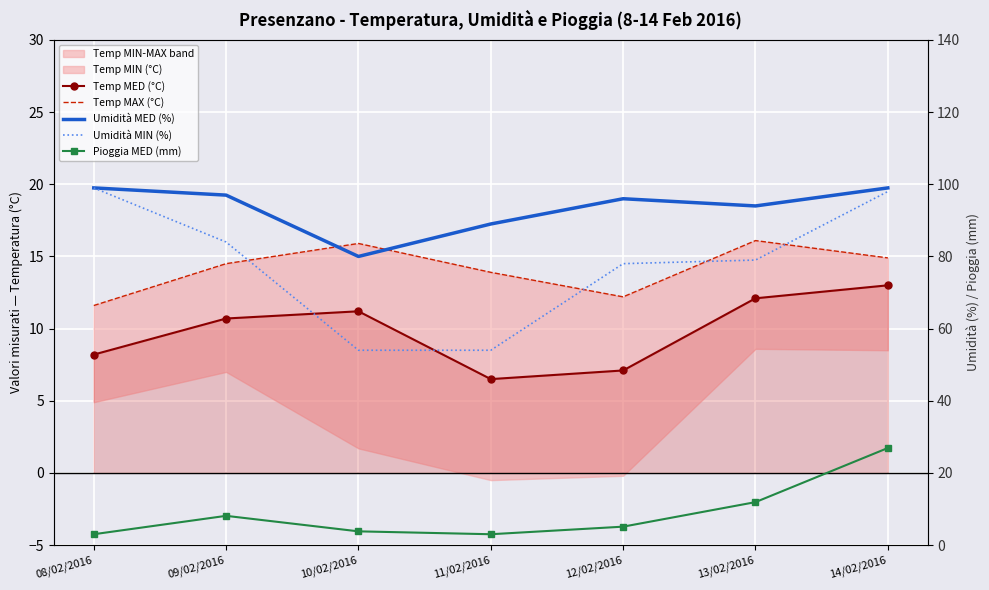

What is the label of the 4th point from the left?

11/02/2016